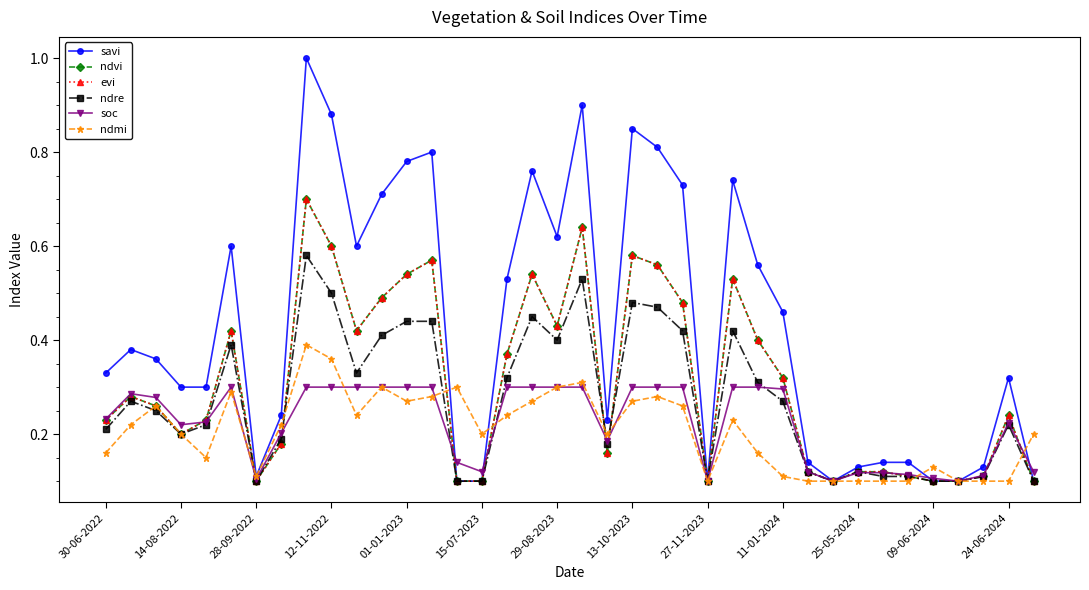

List the series in order of their peak value, lowest first.

soc, ndmi, ndre, ndvi, evi, savi